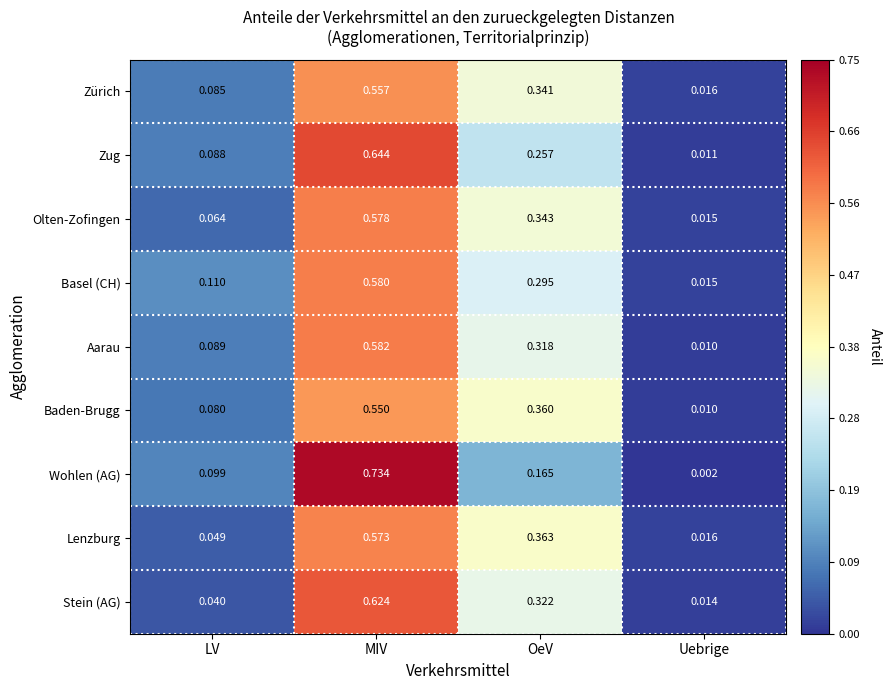

List the labels in order of Stein (AG) value, smallest first.

Uebrige, LV, OeV, MIV